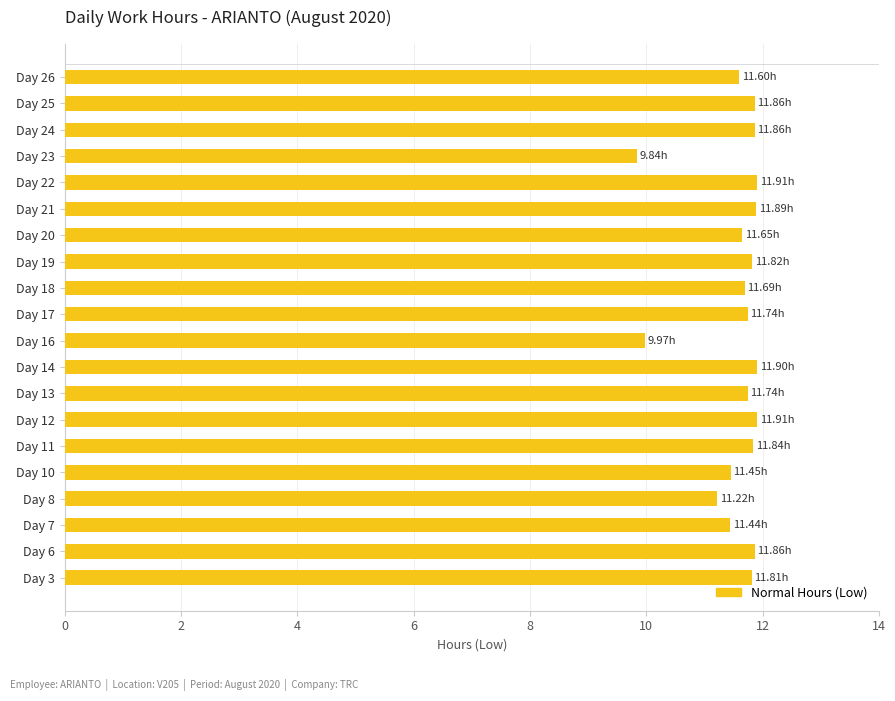

What is the ratio of the value at Day 23 to the value at Day 22?

0.8